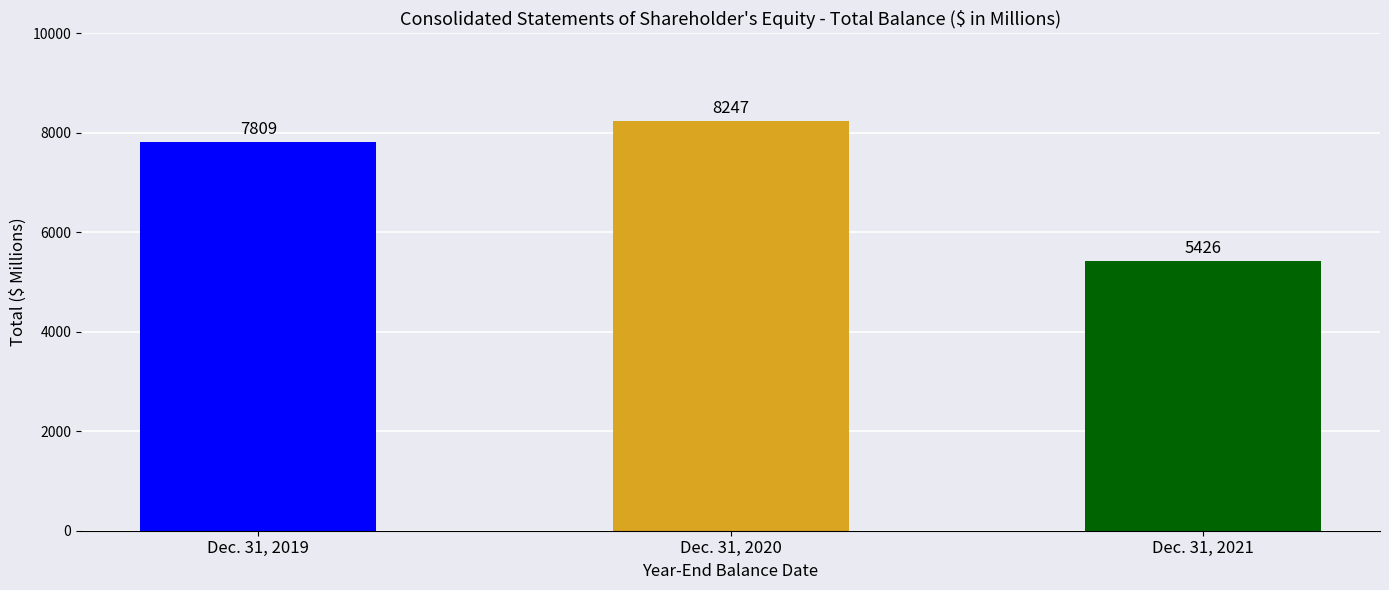

What is the value of the 1st bar from the left?

7809